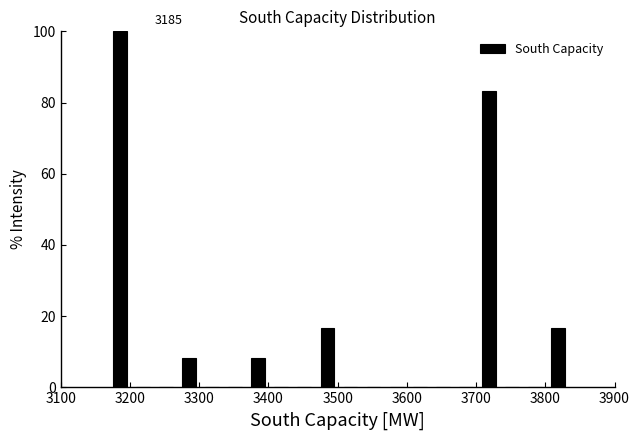

Read against the x-axis, roughly where is the centre of the tallest bar?

3190